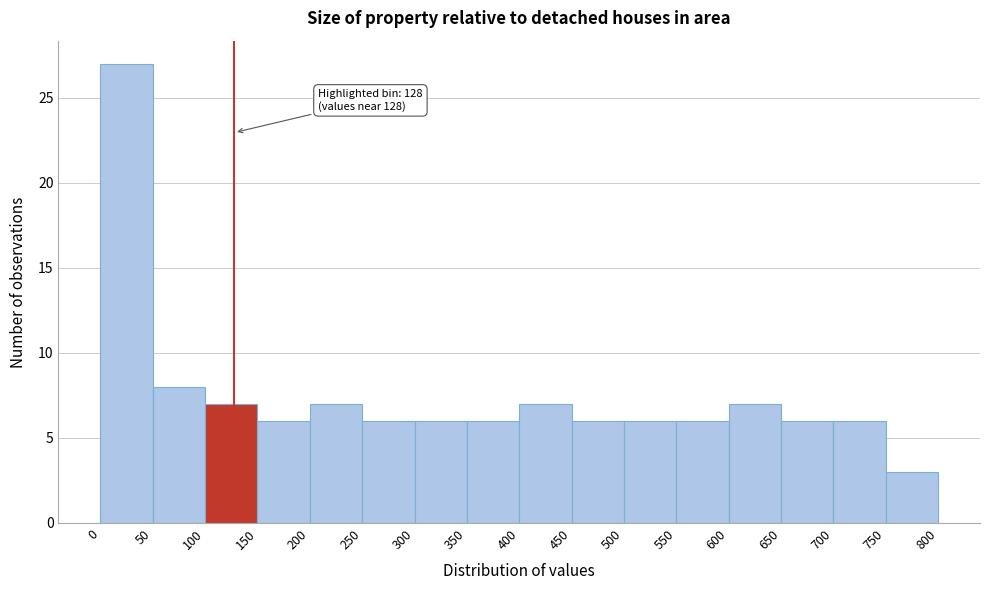

Which range on the x-axis has the tallest bar?

0 to 50